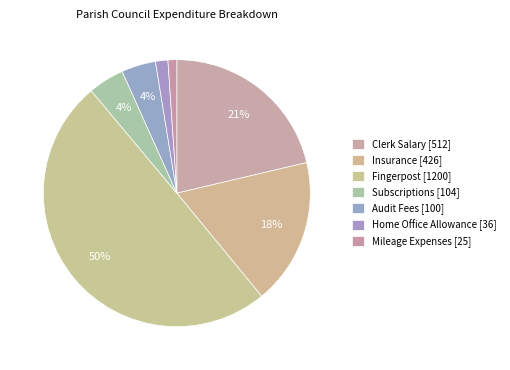

How many segments does this pie chart have?

7